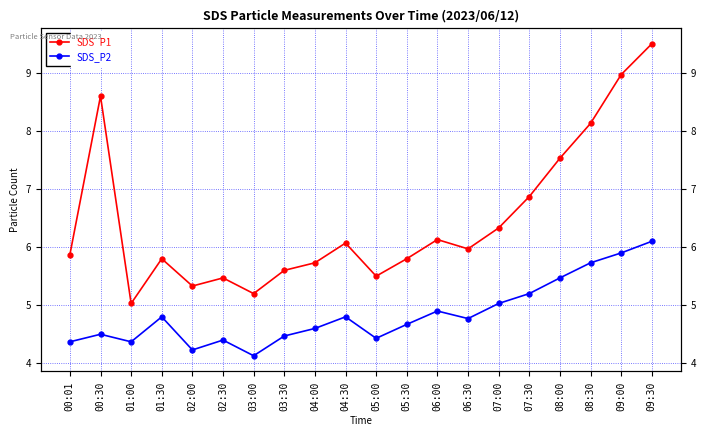

True or false: SDS_P2 and SDS_P1 cross at least once.

False